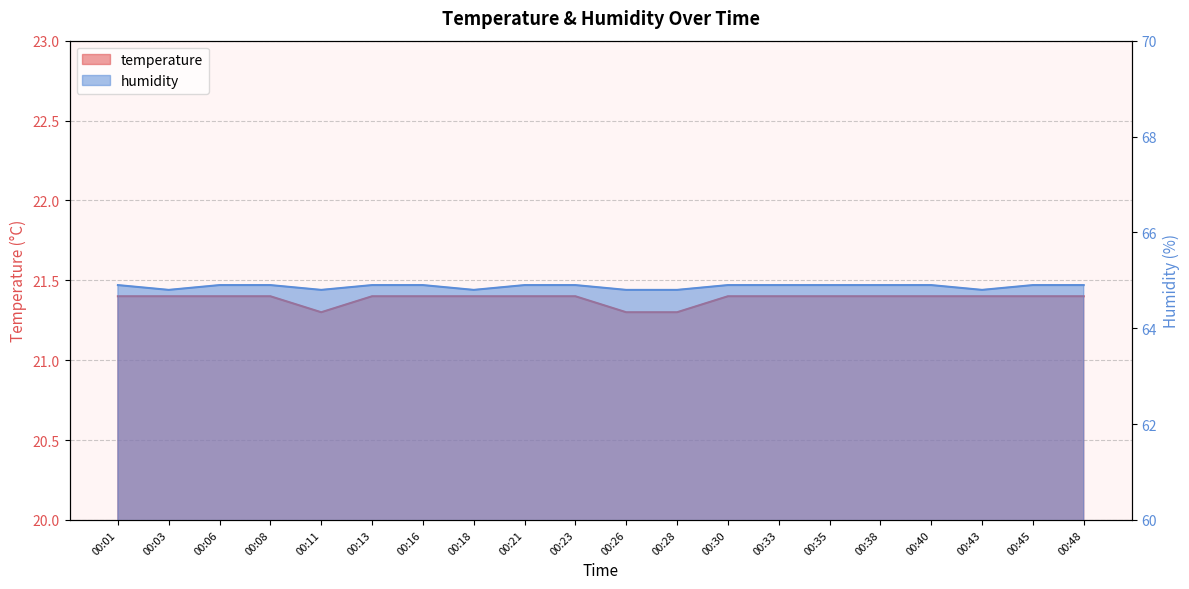

Does the chart have visible grid lines?

Yes